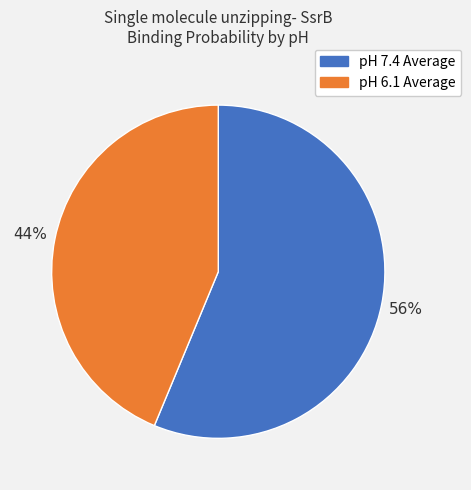

Which slice is the largest?

pH 7.4 Average